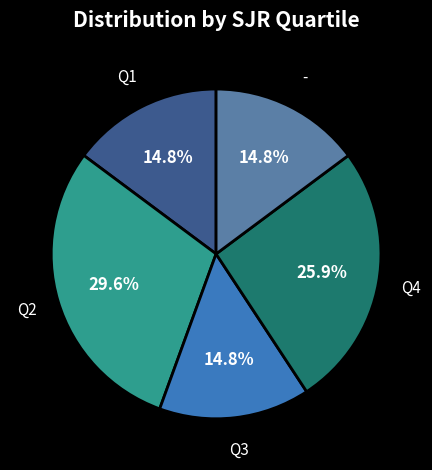

Combined, what portion of the pie is - and Q4?

40.7%